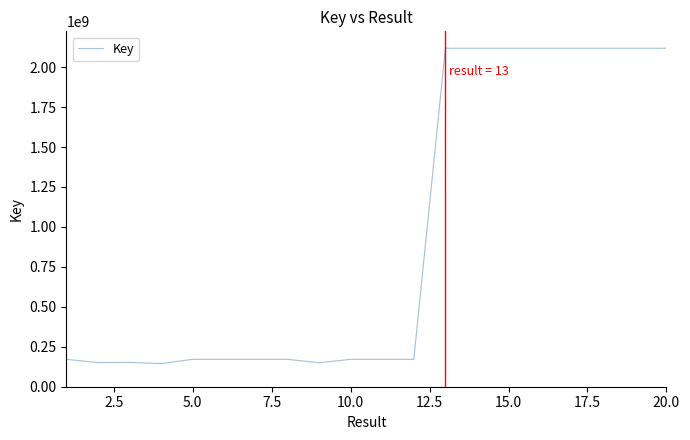

What is the minimum value shown in the chart?

144871960